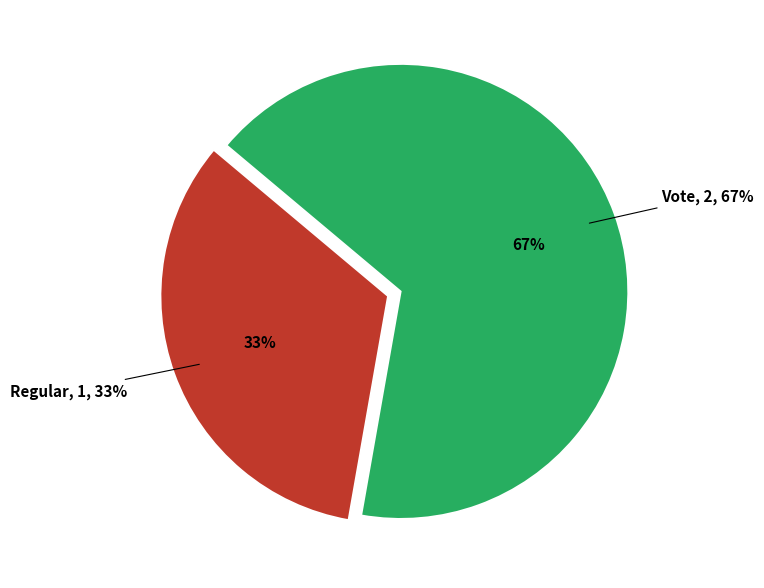

What is the ratio of the value at Regular to the value at Vote?

0.5